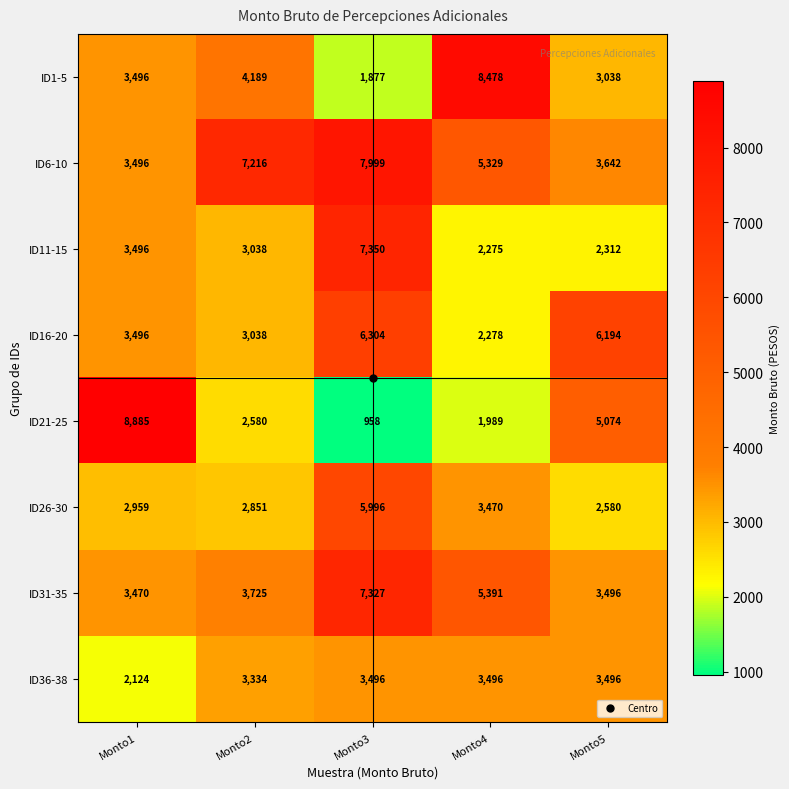

The ID26-30 series shows 5996 at Monto3. True or false?

True